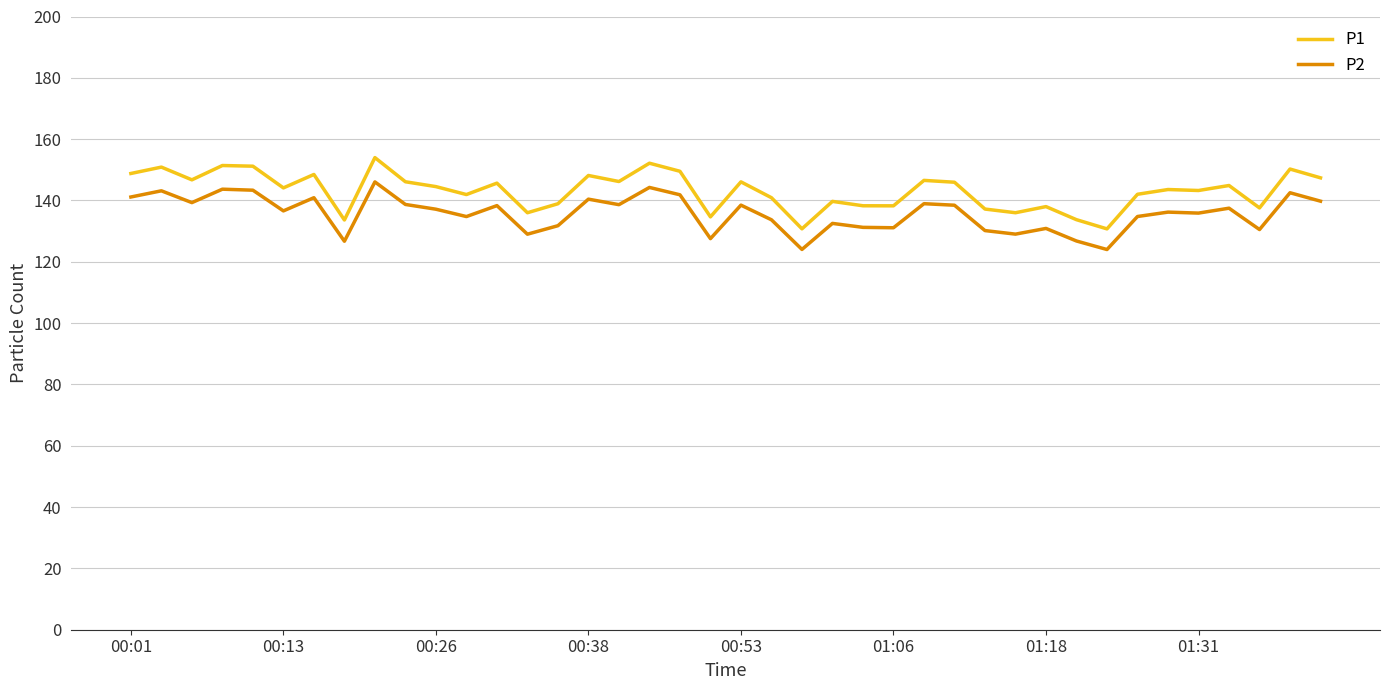

Which series has the largest range (max minus min)?

P1